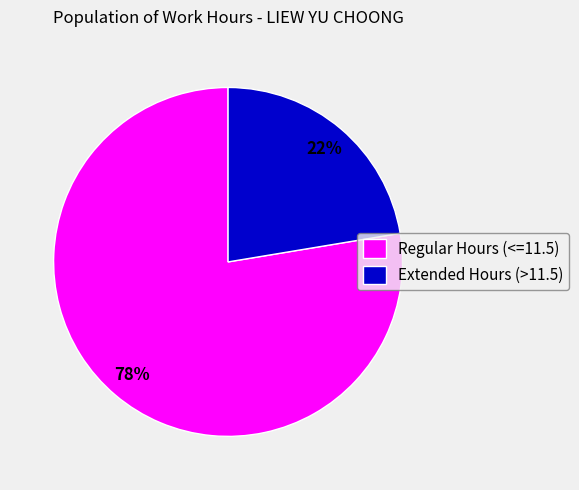

Does any single category account for the majority?

Yes